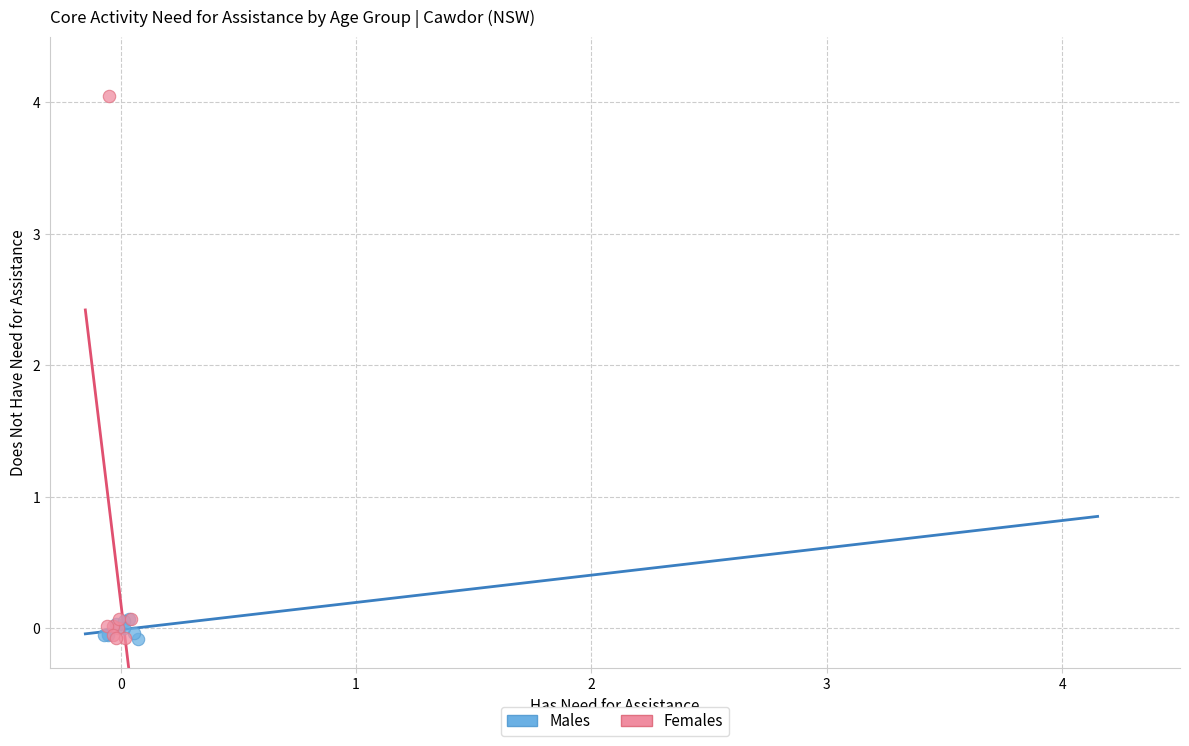

Which series has the largest Y range (max minus min)?

Females